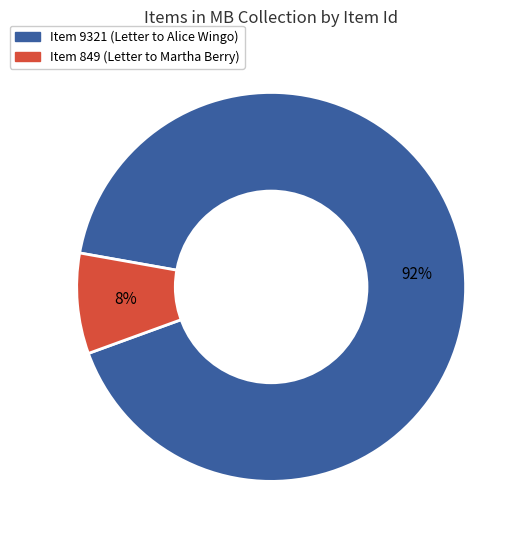

Does any single category account for the majority?

Yes